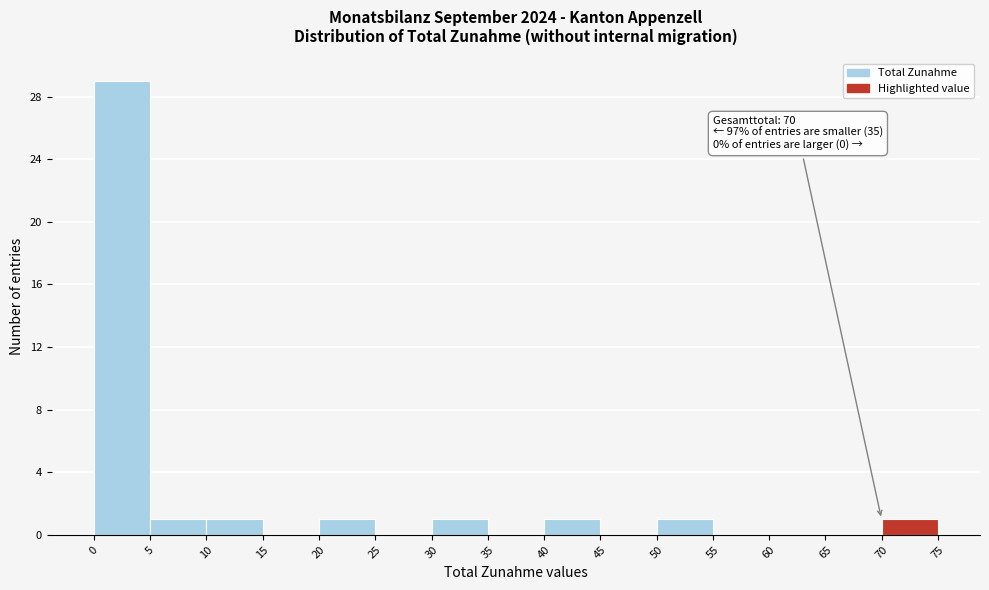

Over which range of the x-axis is the bar tallest?

0 to 5